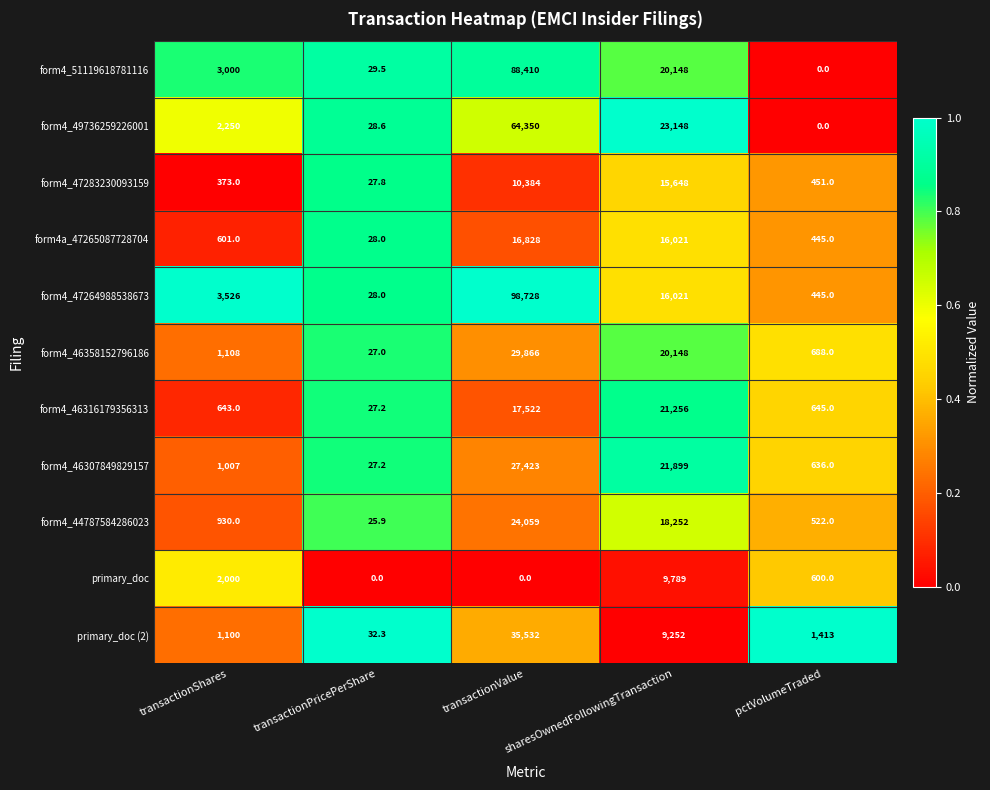

Count the number of data series in this chart.

11